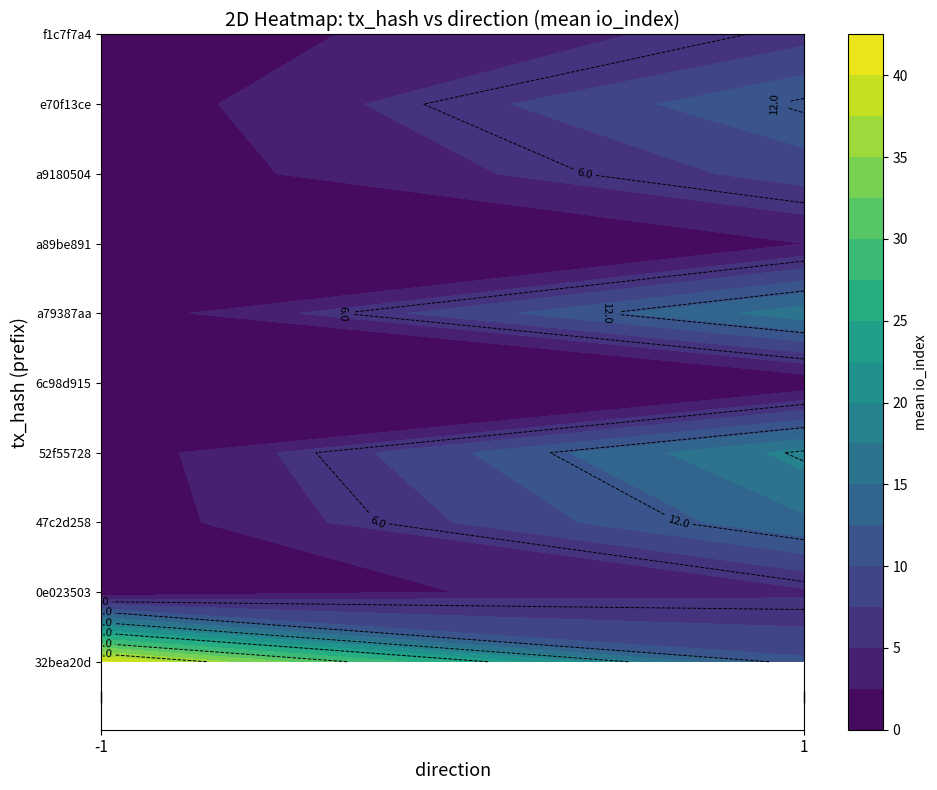

Is the value of a89be891 at direction_-1 greater than the value of a9180504 at direction_-1?

No